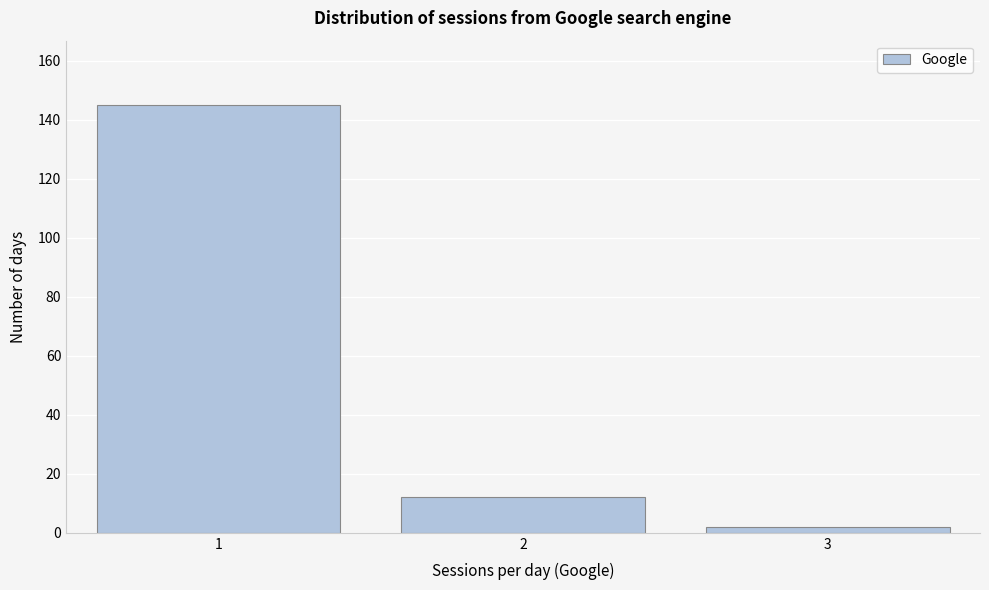

Reading right to left, list all the values displayed in this chart.

2	12	145